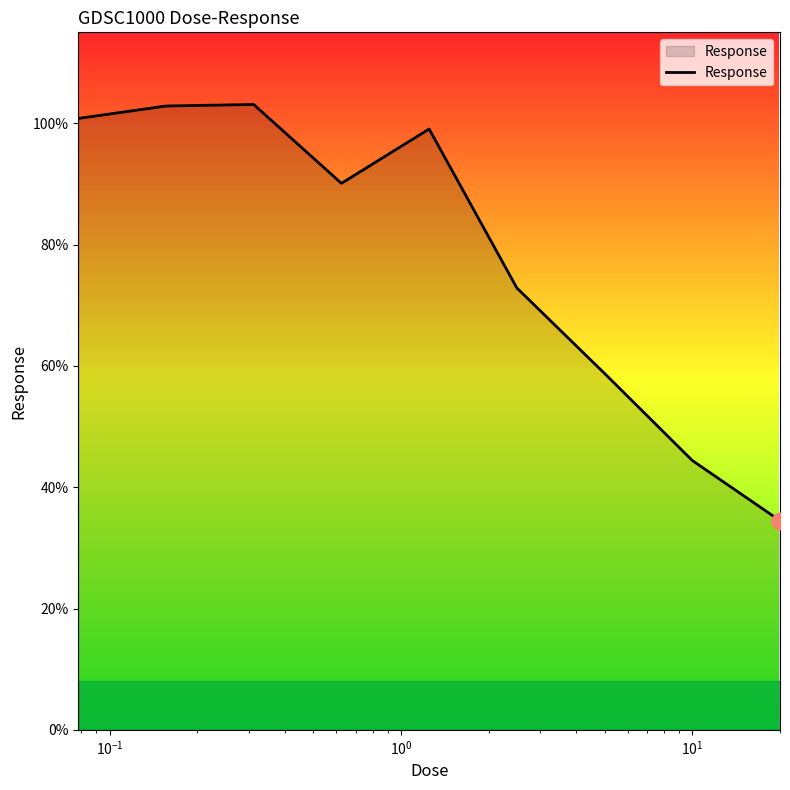

What is the smallest value displayed?

34.5